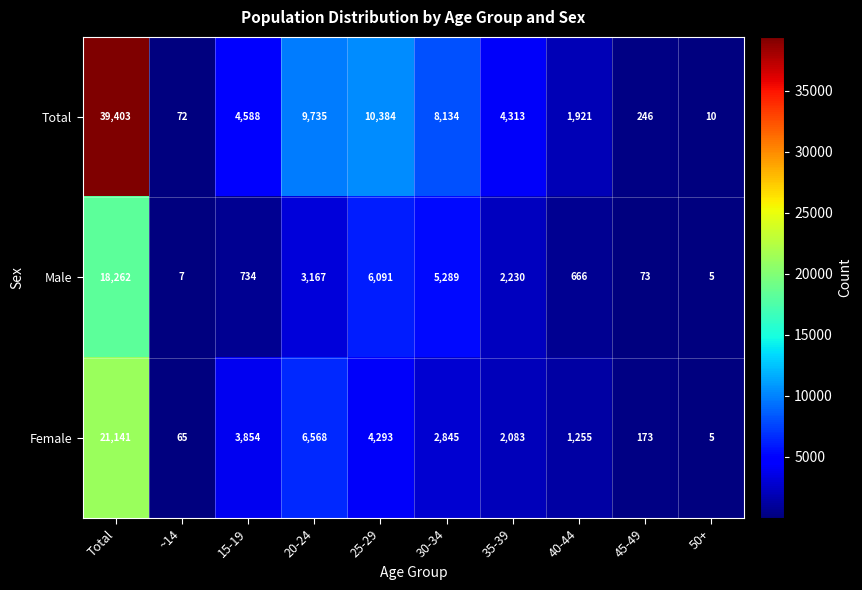

Reading left to right, list all the values displayed in this chart.

Total: 39403	72	4588	9735	10384	8134	4313	1921	246	10
Male: 18262	7	734	3167	6091	5289	2230	666	73	5
Female: 21141	65	3854	6568	4293	2845	2083	1255	173	5